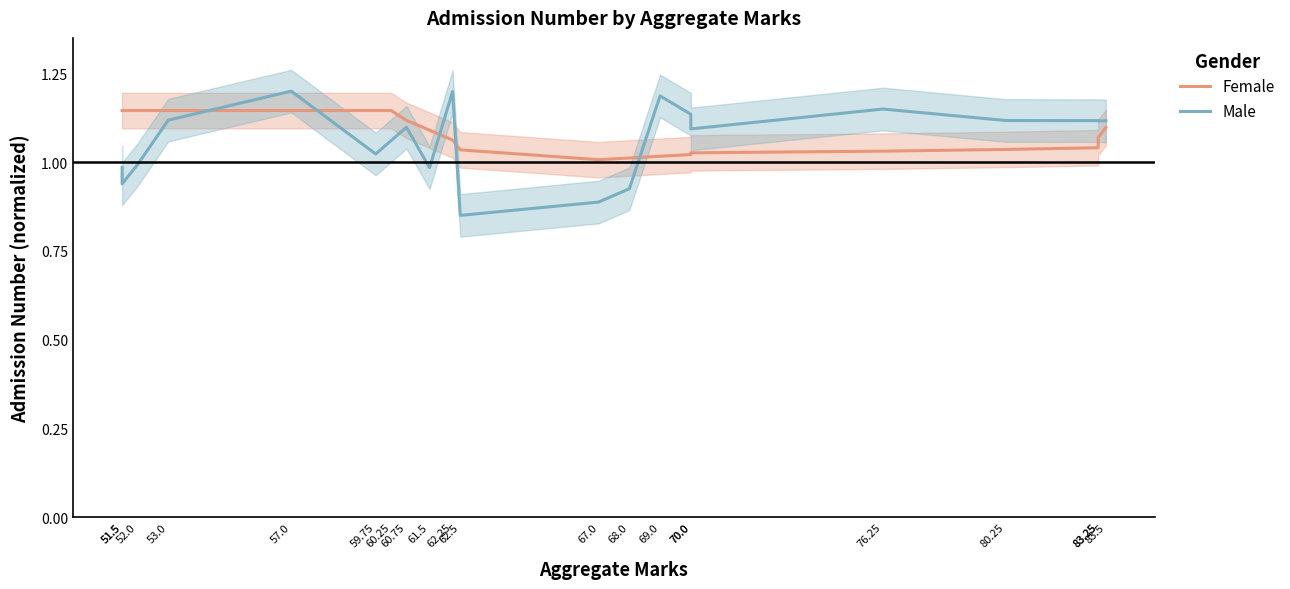

What are all the series names shown in the legend?

Female, Male